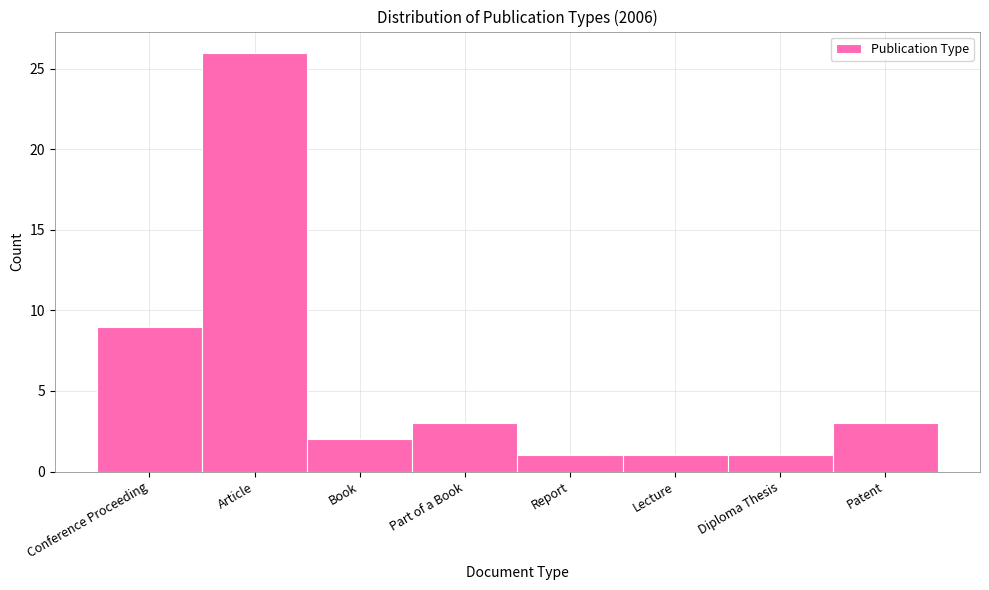

Reading left to right, extract all data points from this chart.

9	26	2	3	1	1	1	3